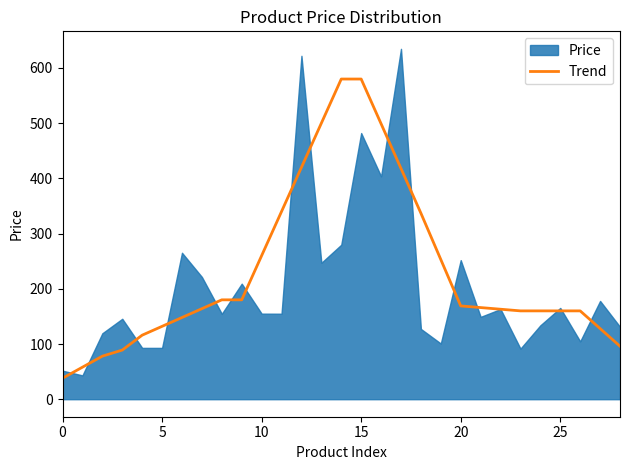

What is the maximum value for Trend?

580